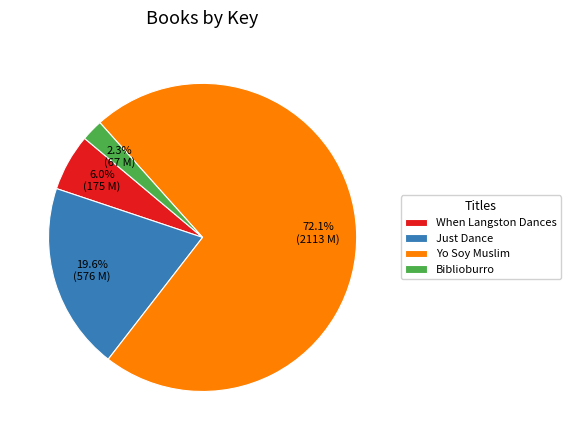

What percentage do Biblioburro and When Langston Dances together represent?

8.3%